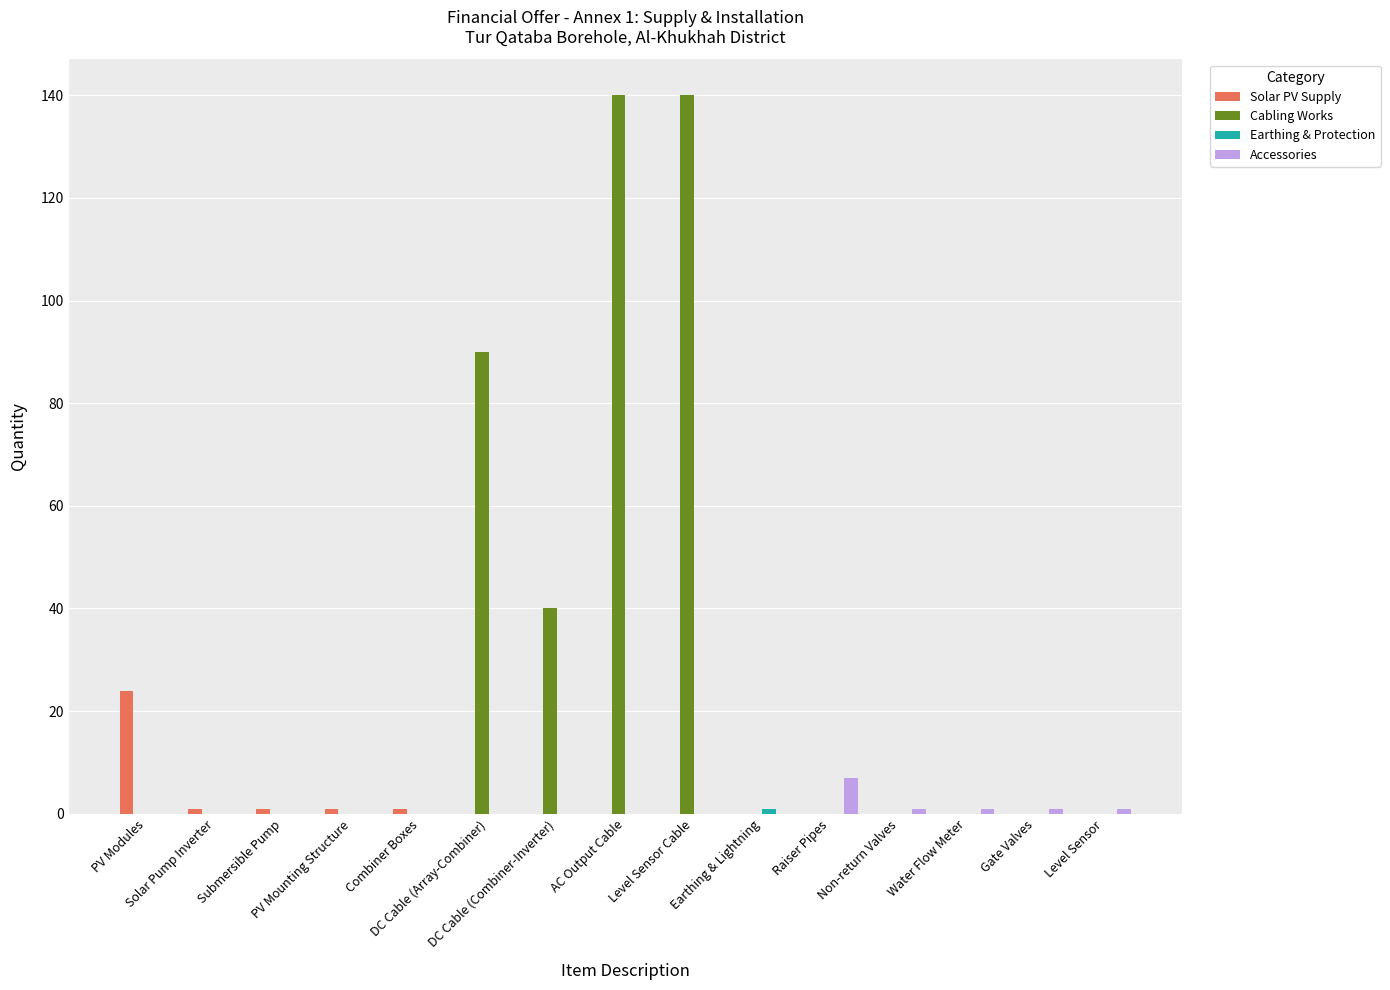

What is the maximum value shown in the chart?

140